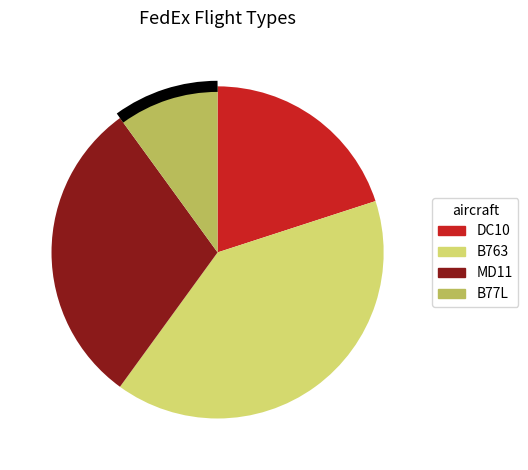

Which slice is the largest?

B763